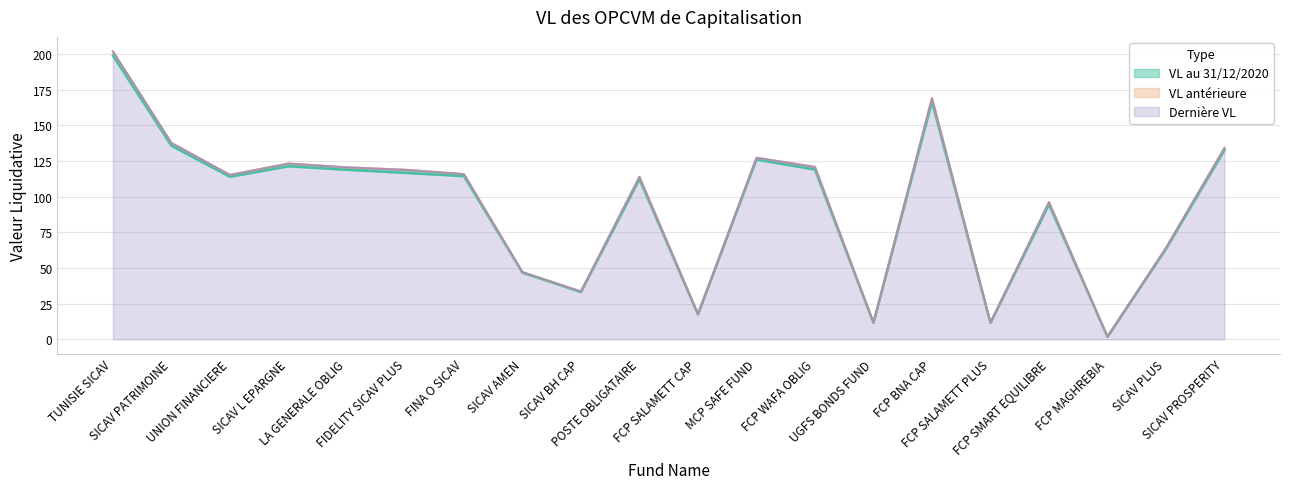

At UNION FINANCIERE, list the series in order from largest to smallest.

Dernière VL, VL antérieure, VL au 31/12/2020